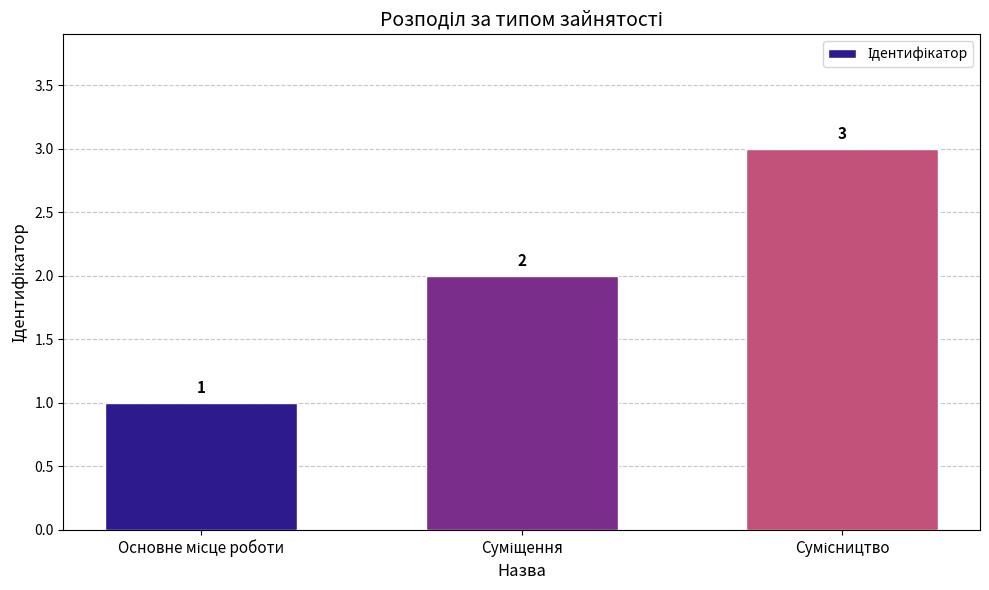

What is the value of the 1st bar from the left?

1